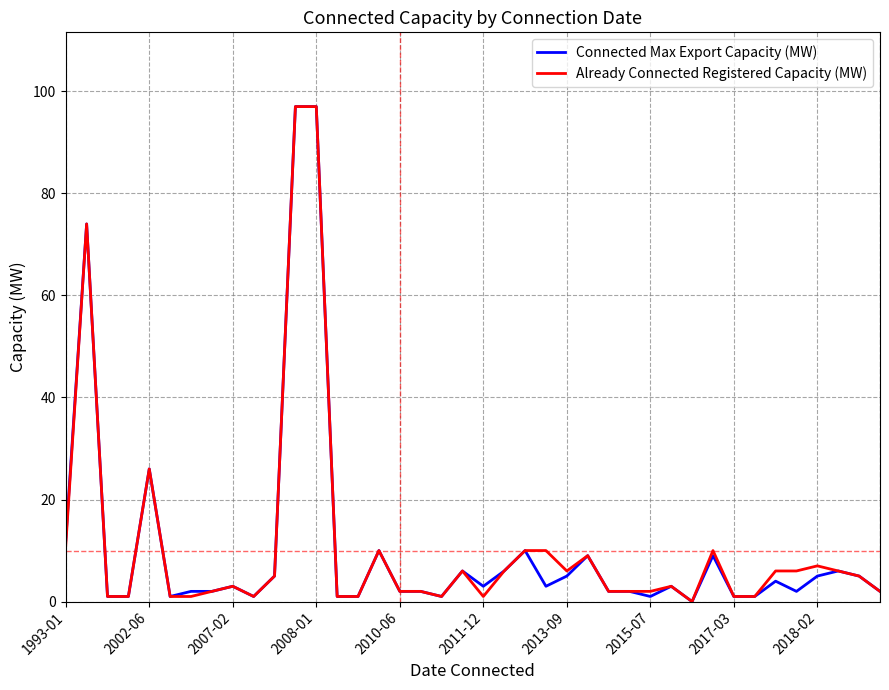

What is the sum of all Already Connected Registered Capacity (MW) values?

438